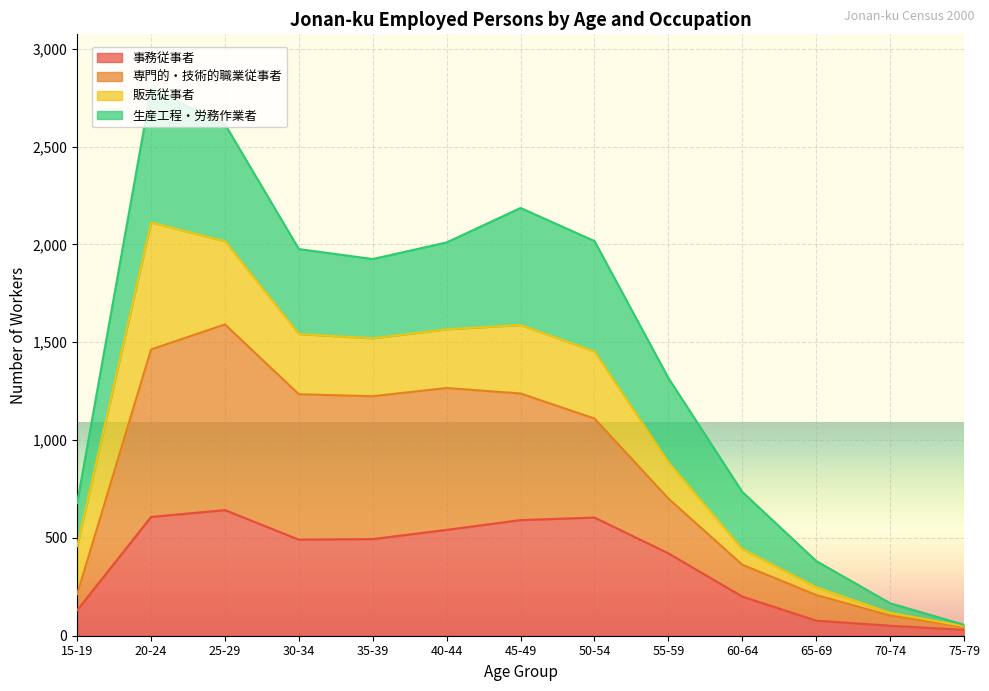

Where is 事務従事者 nearest to the value 336?

55-59